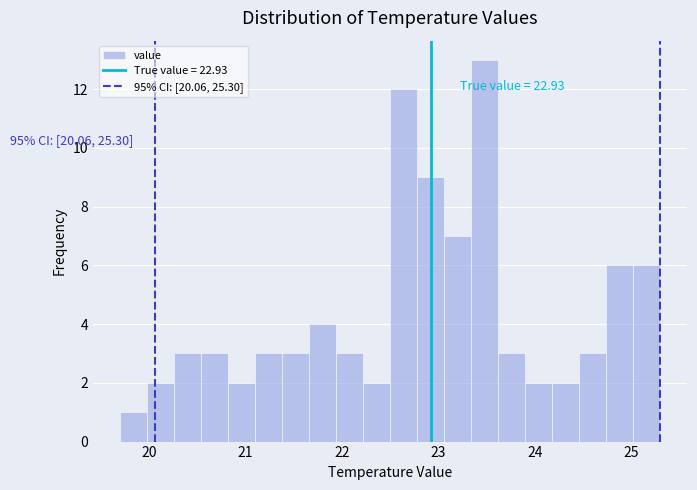

Read against the x-axis, roughly where is the centre of the tallest bar?

23.5